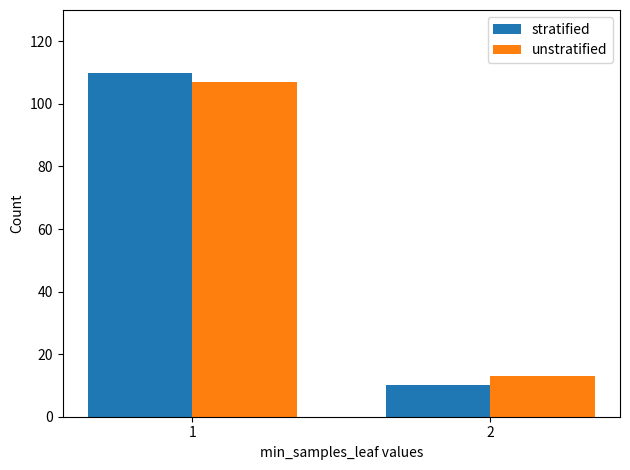

What is the difference between the highest and lowest values at 2?

3